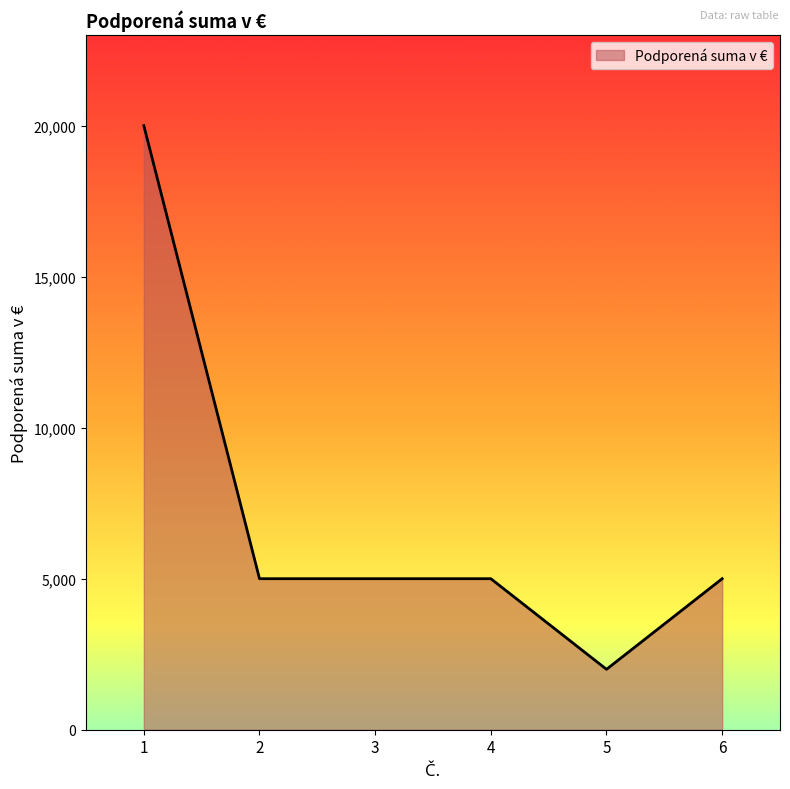

What is the difference between the maximum and second lowest values?

15000